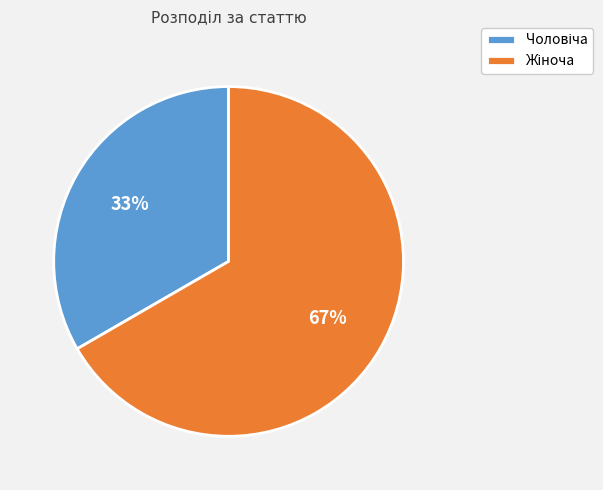

How many segments does this pie chart have?

2